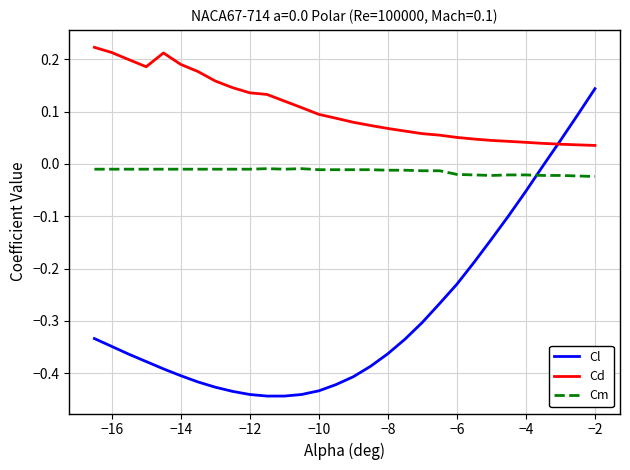

After their last crossing, which series has the higher values: Cm or Cl?

Cl